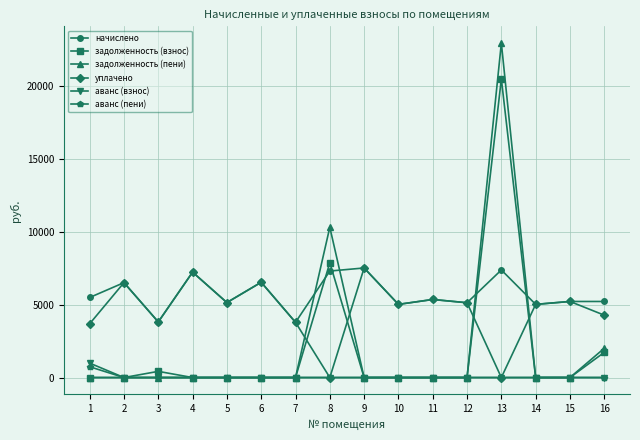

What is the difference between the maximum and minimum values in the аванс (взнос) series?

990.3